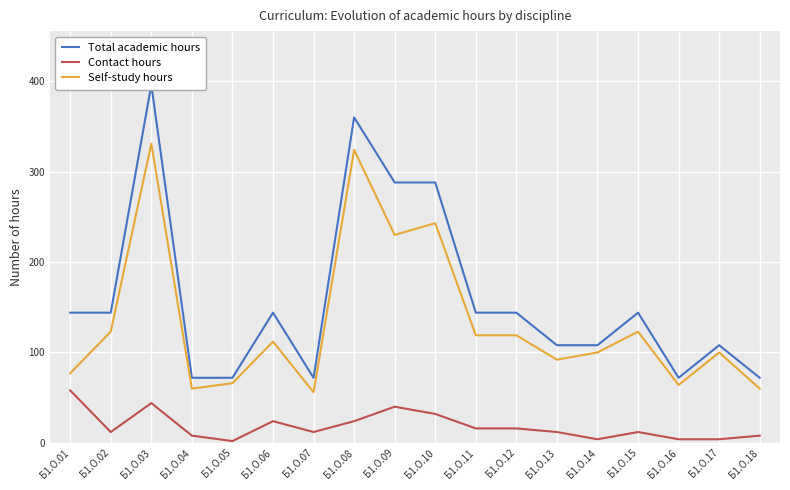

How many lines are shown in the chart?

3